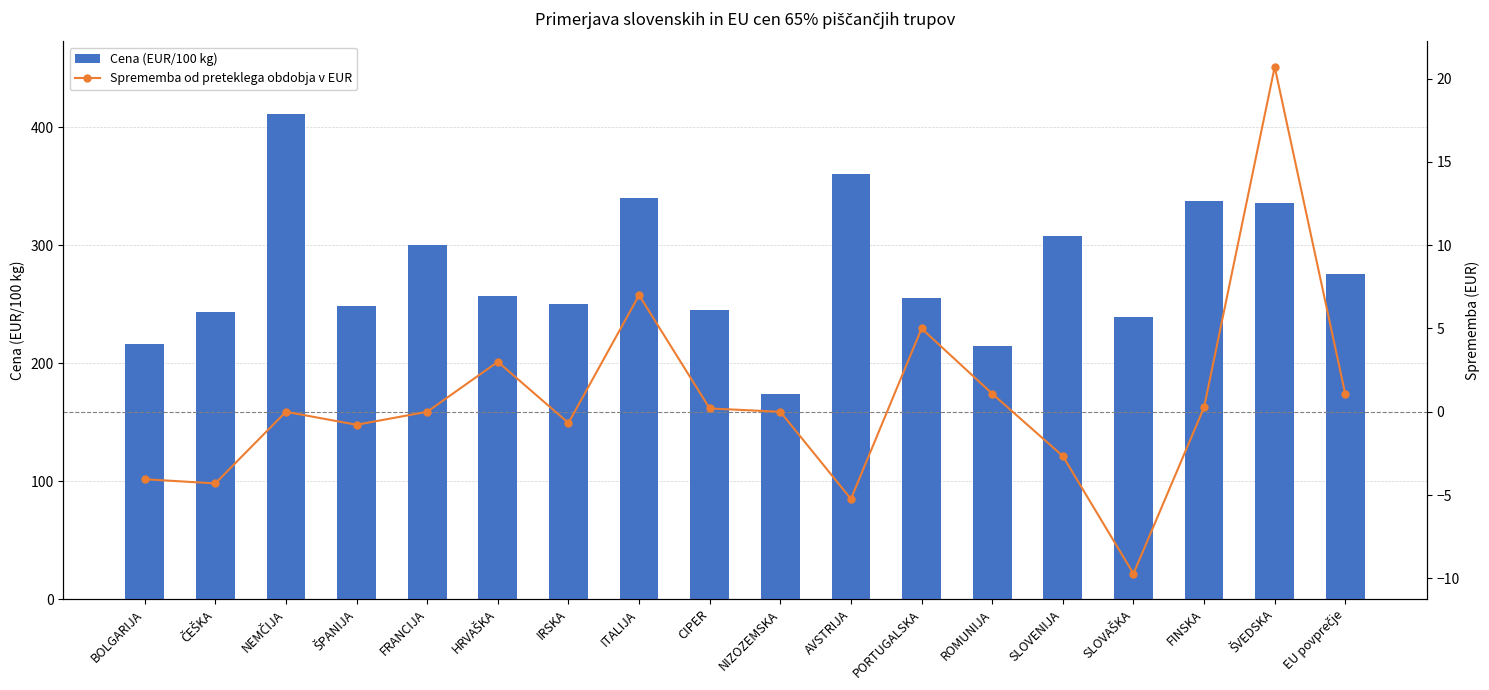

What is the total value across all series at ITALIJA?

347.0